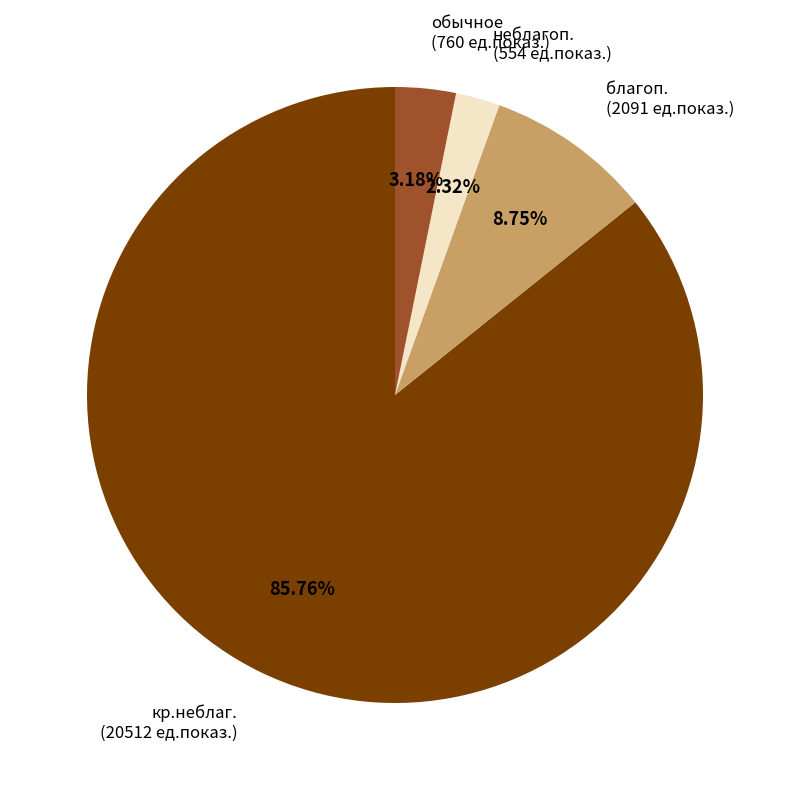

Is it true that обычное is 3% of the pie?

True